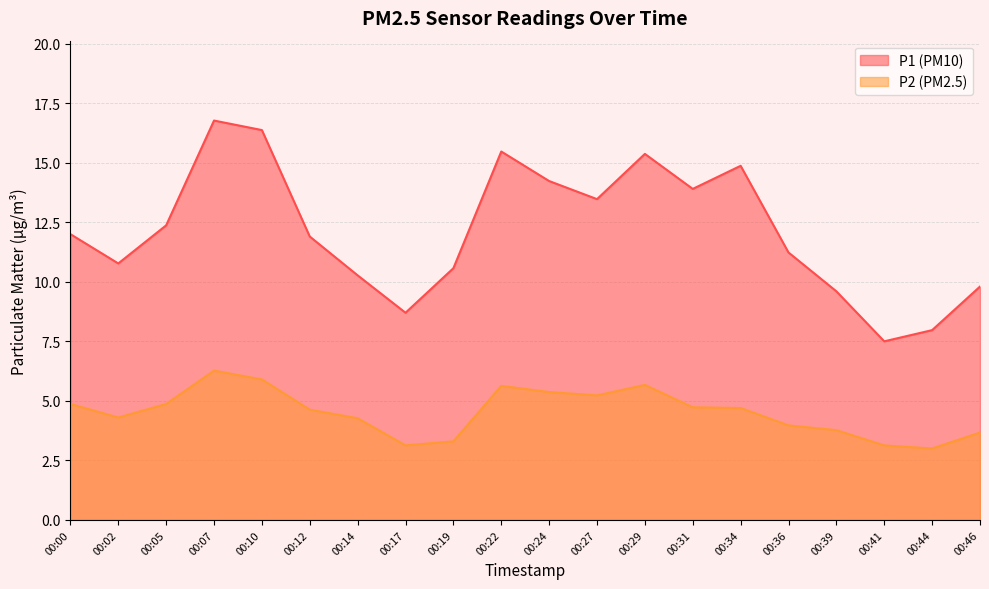

What is the average value of the P1 series?

12.2